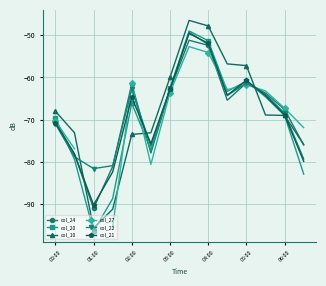

At which category does col_24 reach its first local valley?

01:00